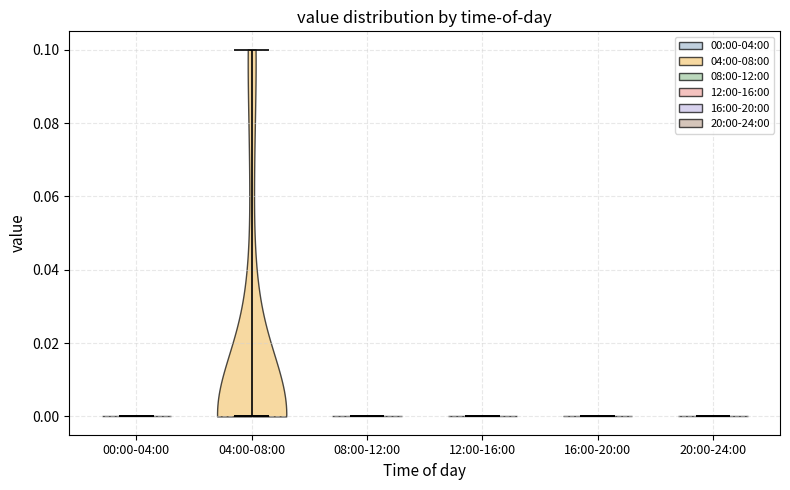

What is the highest point the violin for 08:00-12:00 reaches on the y-axis? The values are not printed on the chart, so give them approximately, as read against the axis.

0.0